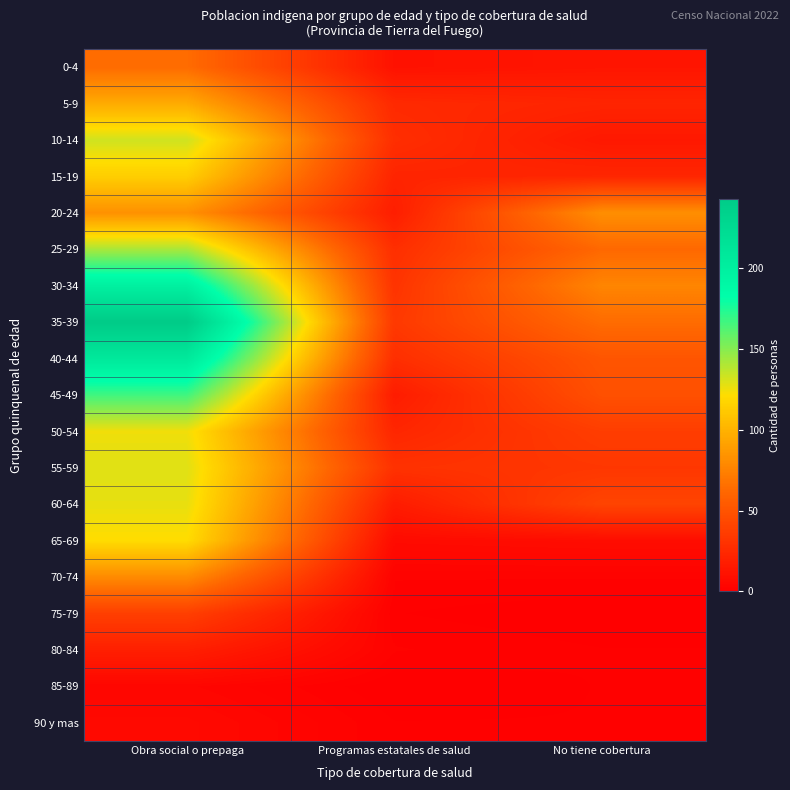

Reading right to left, extract all data points from this chart.

0-4: No tiene cobertura=13	Programas estatales de salud=11	Obra social o prepaga=64
5-9: No tiene cobertura=22	Programas estatales de salud=25	Obra social o prepaga=96
10-14: No tiene cobertura=15	Programas estatales de salud=28	Obra social o prepaga=133
15-19: No tiene cobertura=23	Programas estatales de salud=22	Obra social o prepaga=114
20-24: No tiene cobertura=82	Programas estatales de salud=18	Obra social o prepaga=83
25-29: No tiene cobertura=62	Programas estatales de salud=28	Obra social o prepaga=142
30-34: No tiene cobertura=77	Programas estatales de salud=31	Obra social o prepaga=199
35-39: No tiene cobertura=64	Programas estatales de salud=34	Obra social o prepaga=243
40-44: No tiene cobertura=51	Programas estatales de salud=28	Obra social o prepaga=208
45-49: No tiene cobertura=48	Programas estatales de salud=17	Obra social o prepaga=167
50-54: No tiene cobertura=37	Programas estatales de salud=23	Obra social o prepaga=125
55-59: No tiene cobertura=33	Programas estatales de salud=30	Obra social o prepaga=129
60-64: No tiene cobertura=41	Programas estatales de salud=17	Obra social o prepaga=127
65-69: No tiene cobertura=8	Programas estatales de salud=7	Obra social o prepaga=121
70-74: No tiene cobertura=2	Programas estatales de salud=2	Obra social o prepaga=80
75-79: No tiene cobertura=0	Programas estatales de salud=1	Obra social o prepaga=38
80-84: No tiene cobertura=1	Programas estatales de salud=2	Obra social o prepaga=19
85-89: No tiene cobertura=1	Programas estatales de salud=0	Obra social o prepaga=4
90 y mas: No tiene cobertura=1	Programas estatales de salud=1	Obra social o prepaga=6